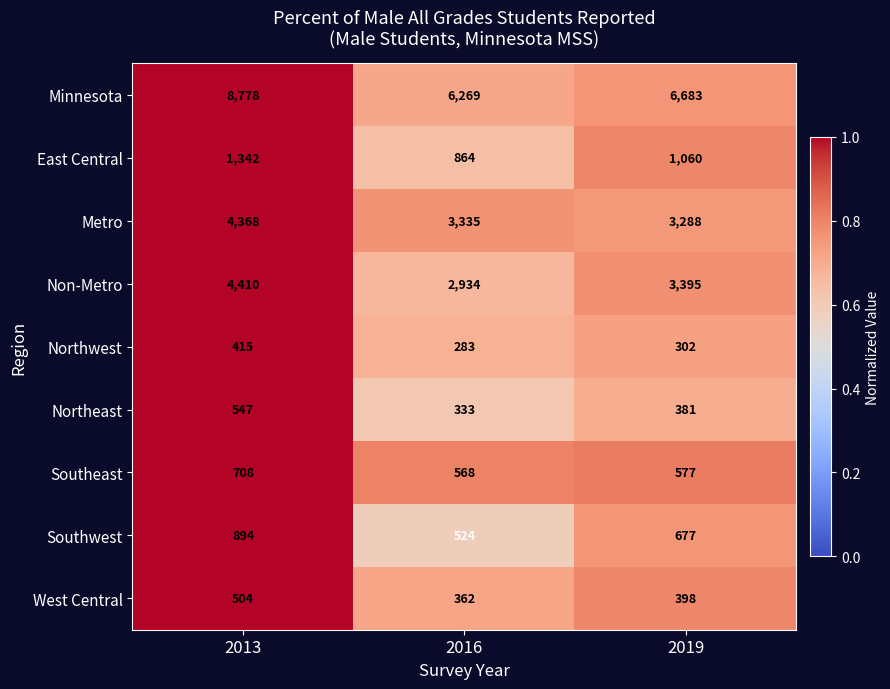

What is the difference between the highest and lowest values at 2019?

6381